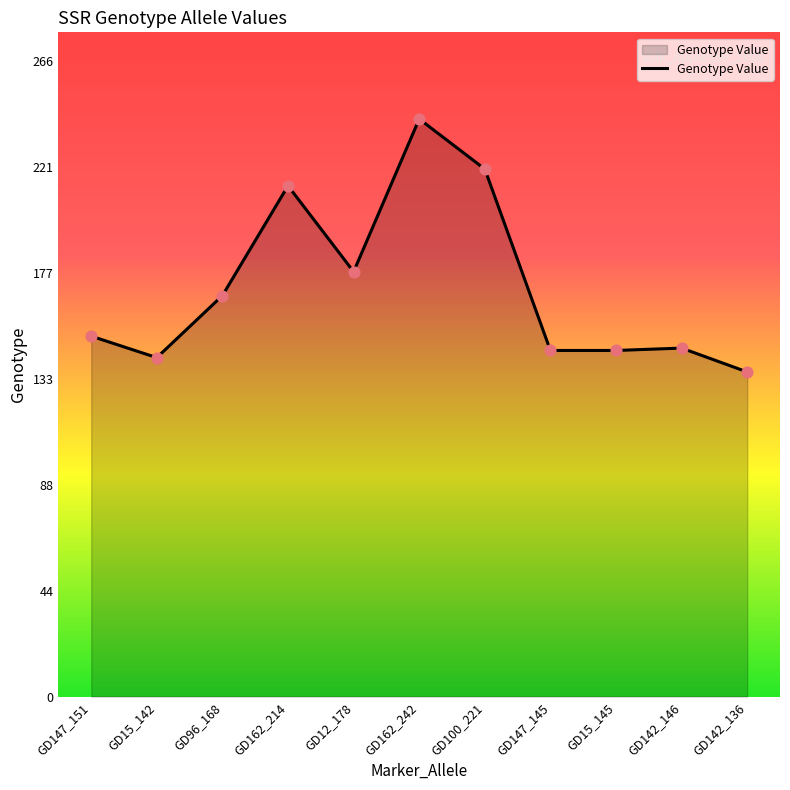

What is the change in value from GD162_242 to GD142_136?

-106